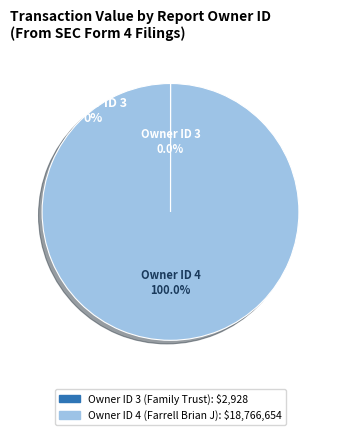

What percentage do rptOwnerDetailsId_4 and rptOwnerDetailsId_3 together represent?

100.0%